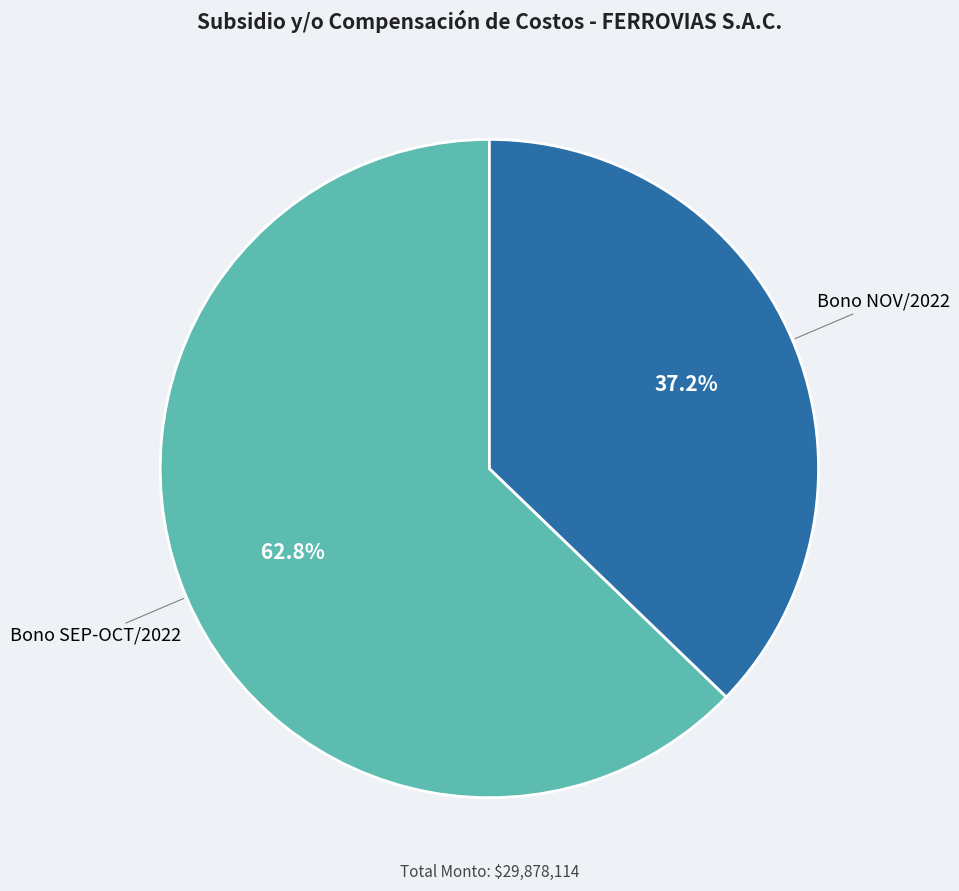

How many segments does this pie chart have?

2